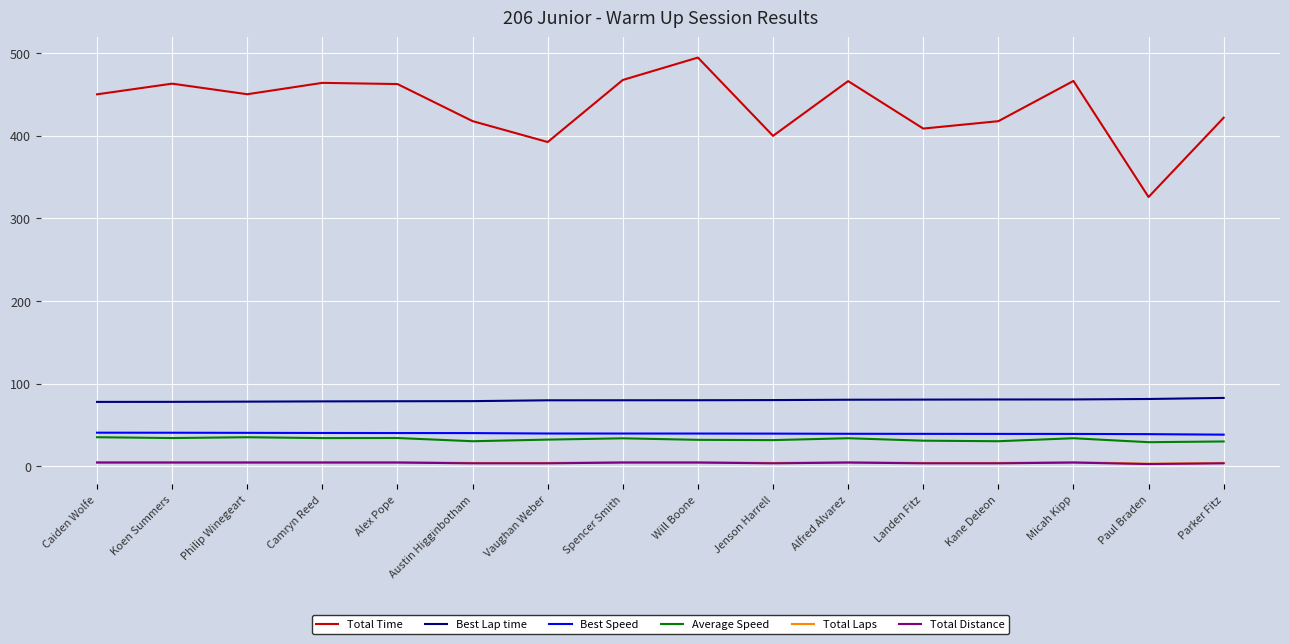

True or false: Average Speed has a value of 35.1 at Philip Winegeart.

True